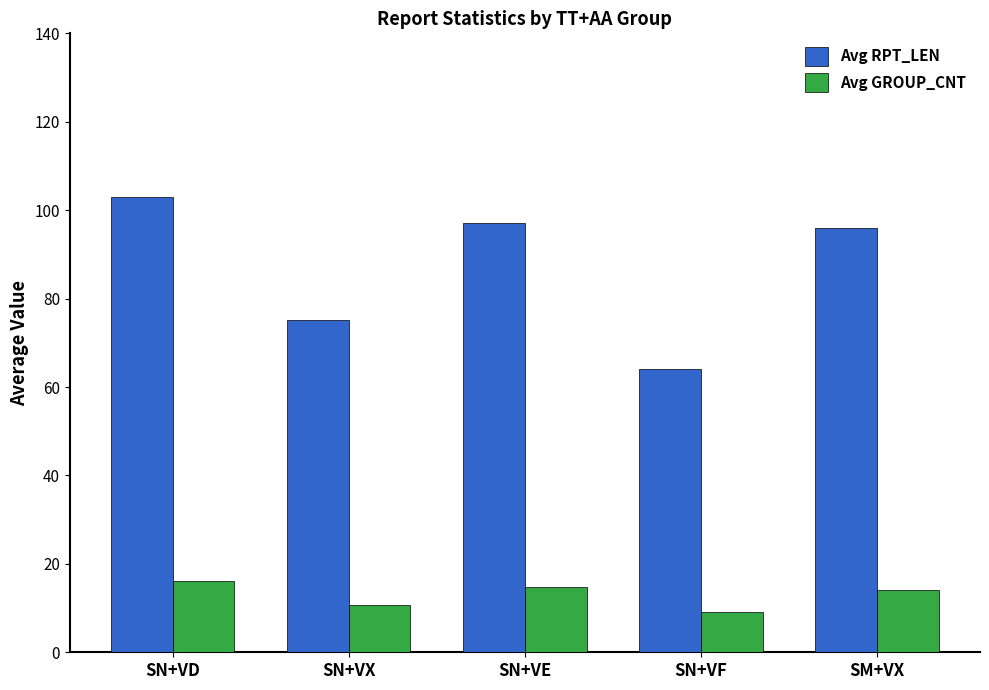

Rank the series at SN+VF from highest to lowest value.

Avg RPT_LEN, Avg GROUP_CNT